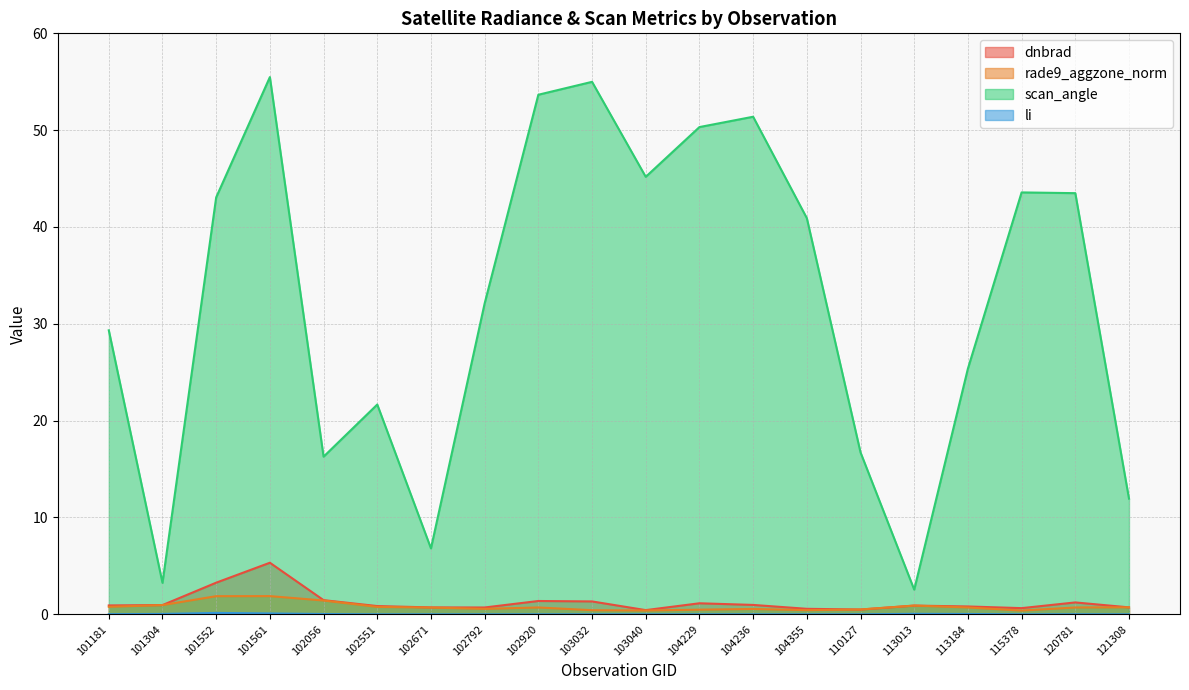

Which series changed the most between 102056 and 104355?

scan_angle